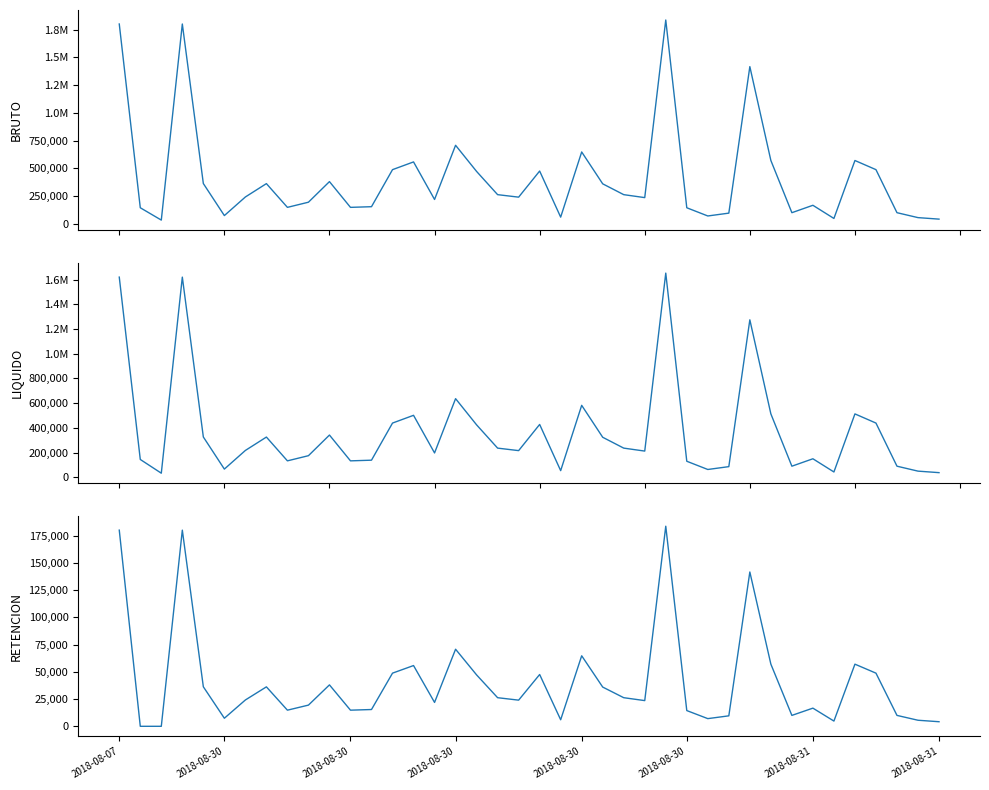

True or false: BRUTO and LIQUIDO intersect in this chart.

False